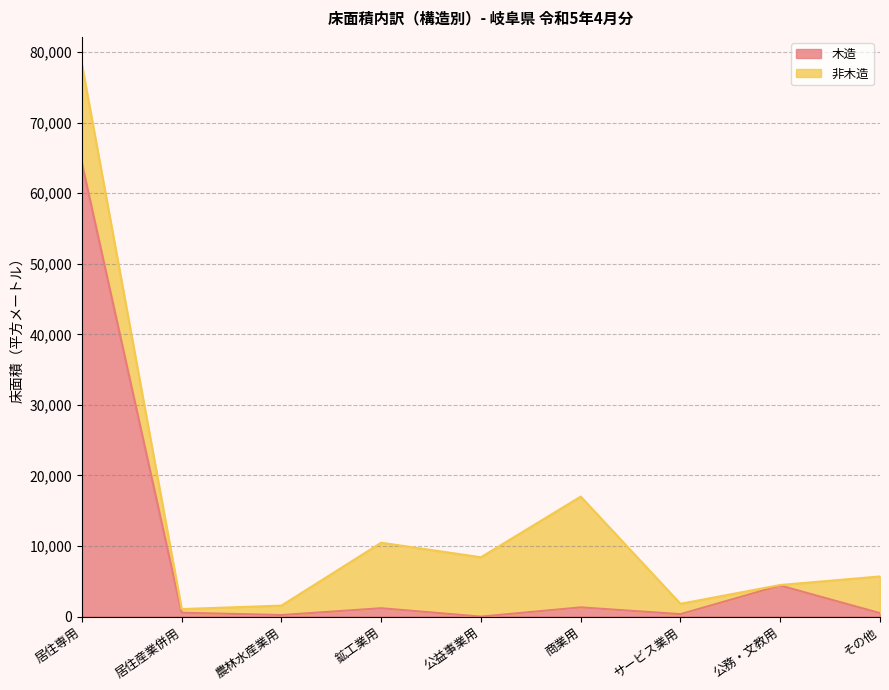

What is the difference between the values at サービス業用 and 居住専用?

63909